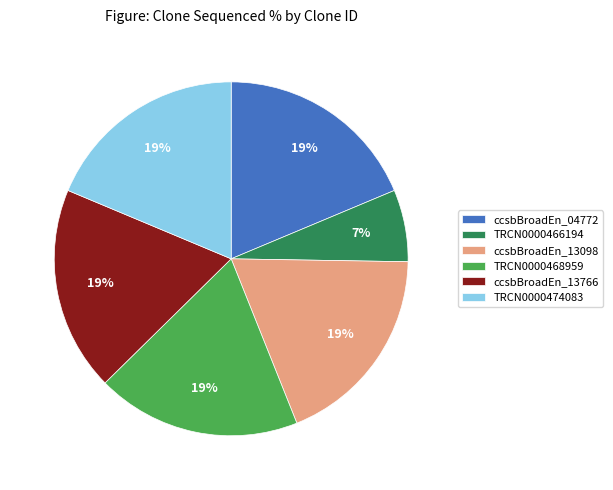

Combined, do TRCN0000466194 and ccsbBroadEn_04772 account for over 50%?

No